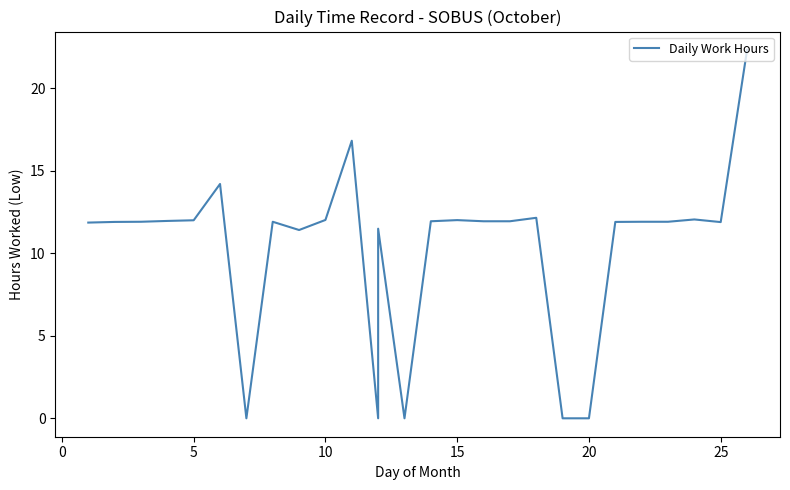

What is the sum of all values?

279.4